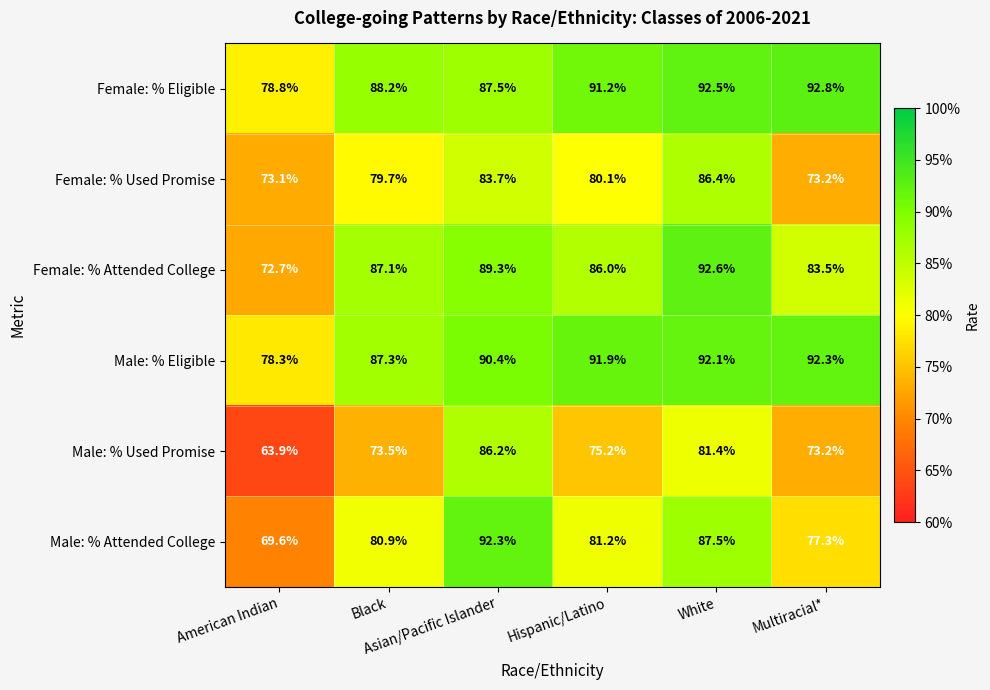

Which series has the largest total across all categories?

Male: % Eligible